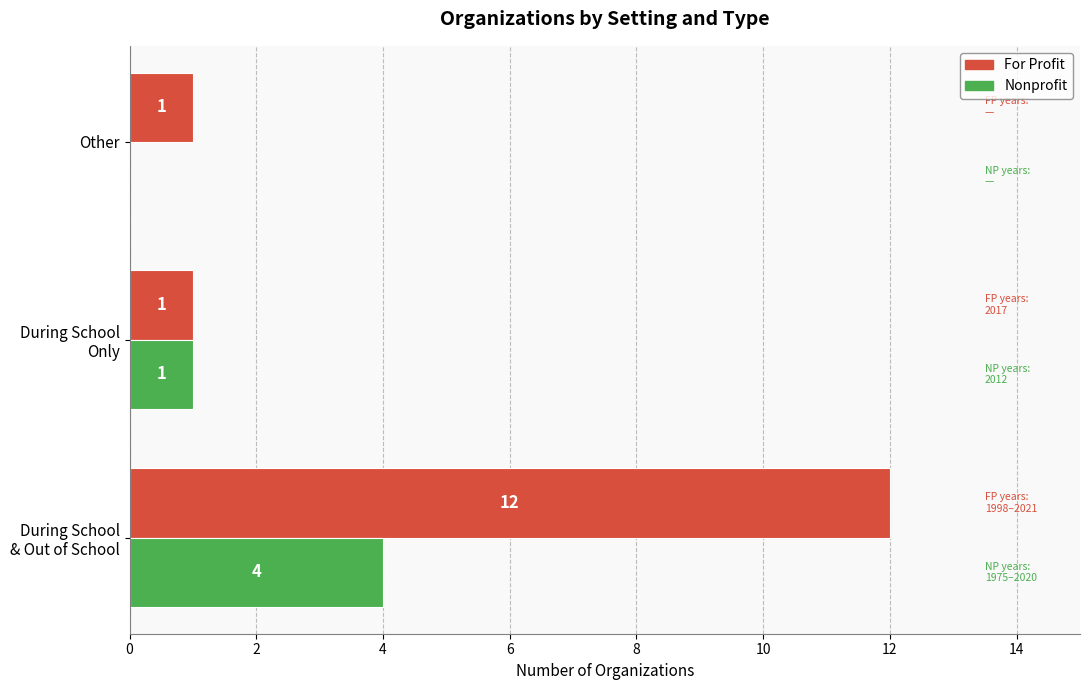

Is it true that Nonprofit equals 0 at Other?

True